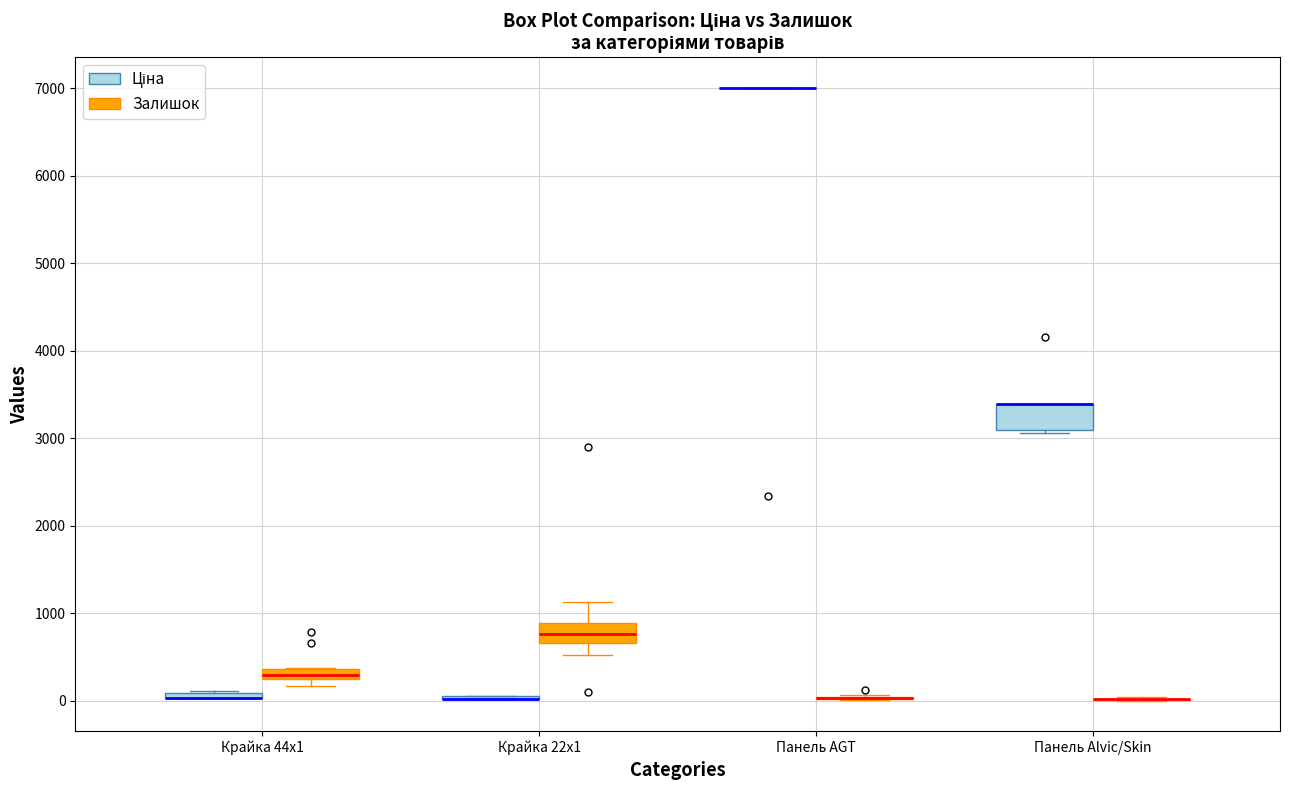

Where is the upper edge of the box for Крайка 44x1 (Залишок) on the y-axis? The values are not printed on the chart, so give them approximately, as read against the axis.

400